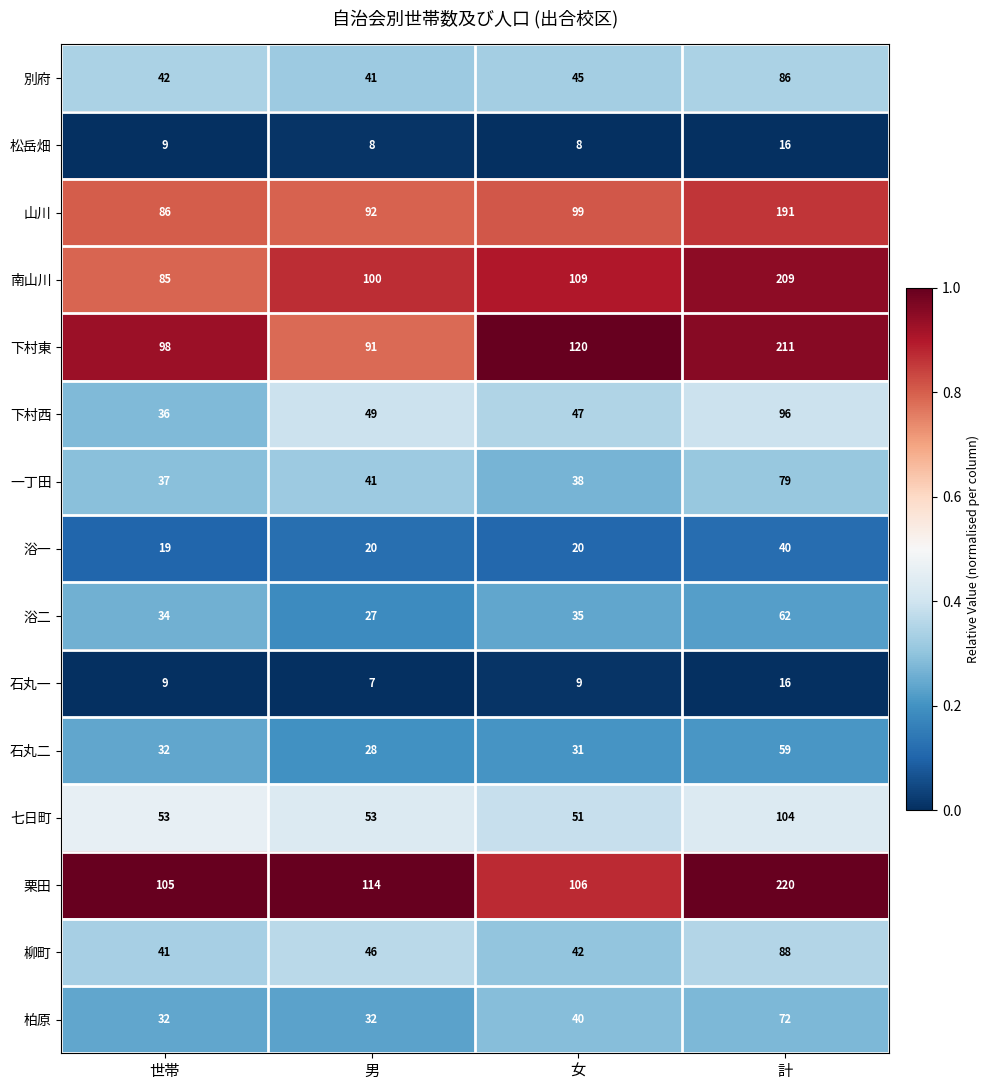

The value of 松岳畑 at 計 is 22. True or false?

False